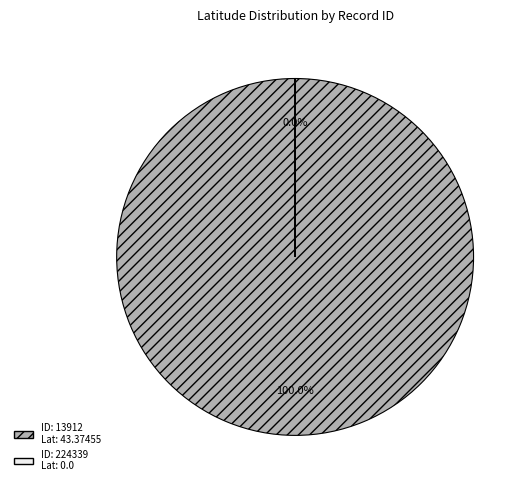

Does 13912 account for over 50% of the chart?

Yes